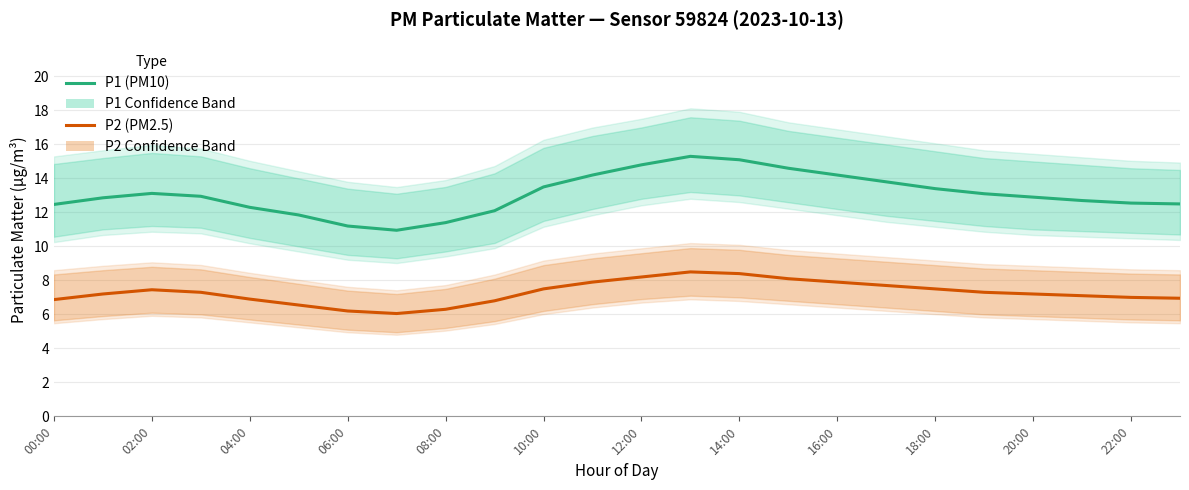

True or false: P1 (PM10) Estimate and P2 (PM2.5) Estimate cross at least once.

False